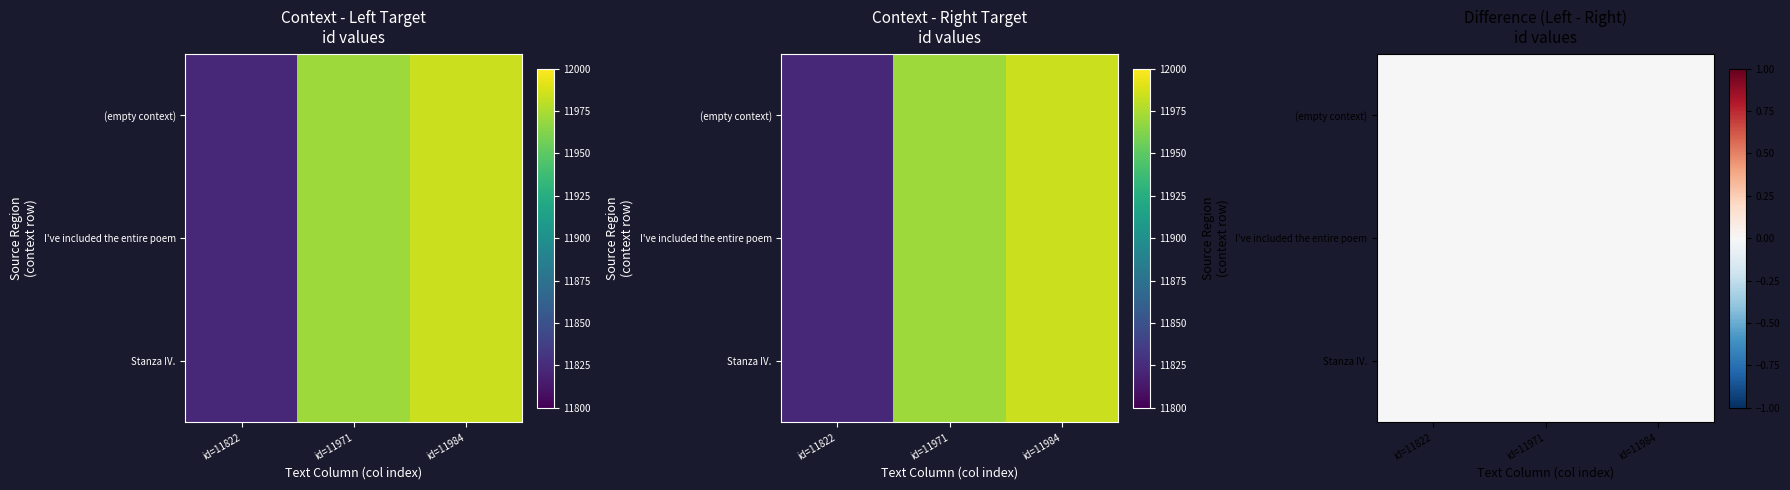

Read the Row 1 (I've included) value at id=11822.

11822